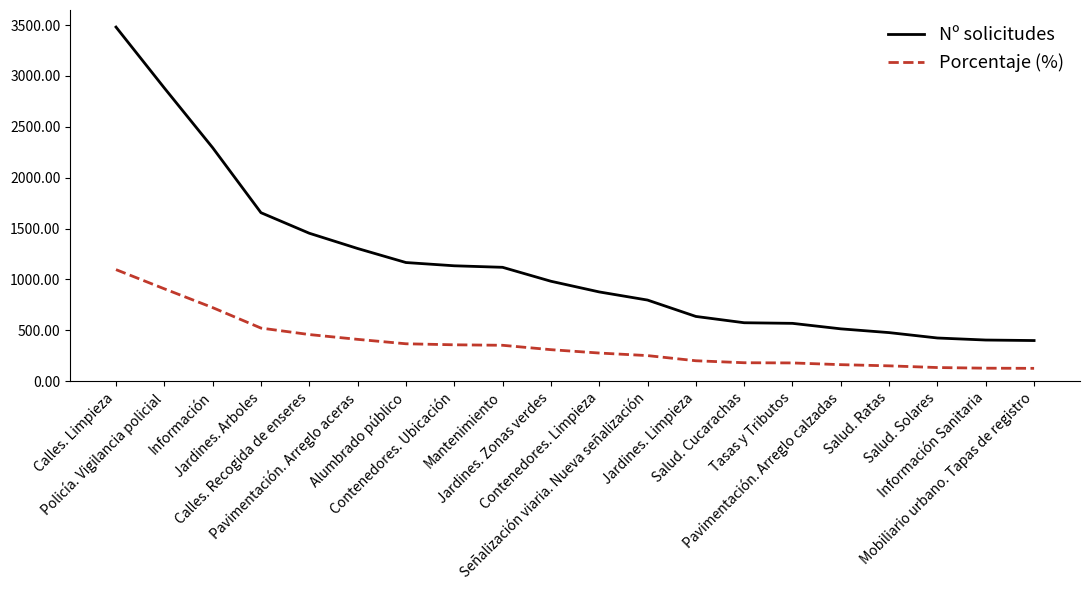

What is the greatest value displayed?

3481.0